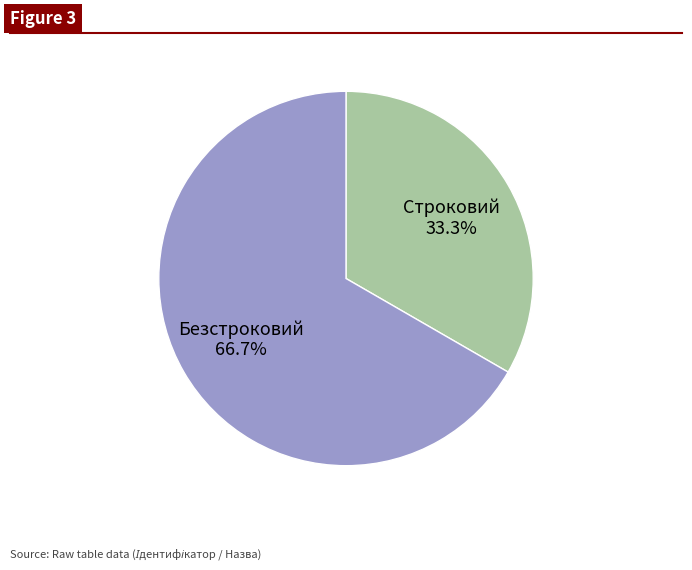

To the nearest percent, what percentage of the pie is Строковий?

33%